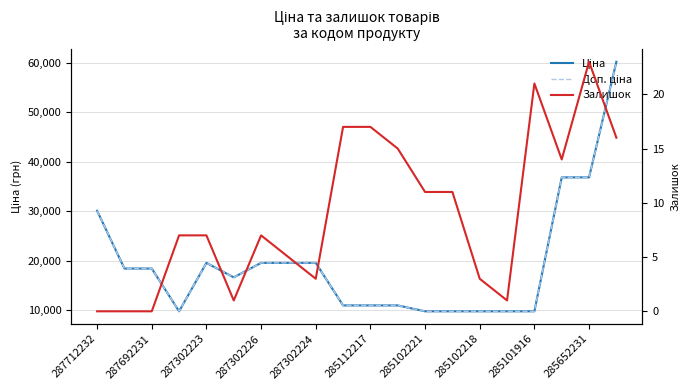

What is the average value of the Доп. ціна series?

19363.8